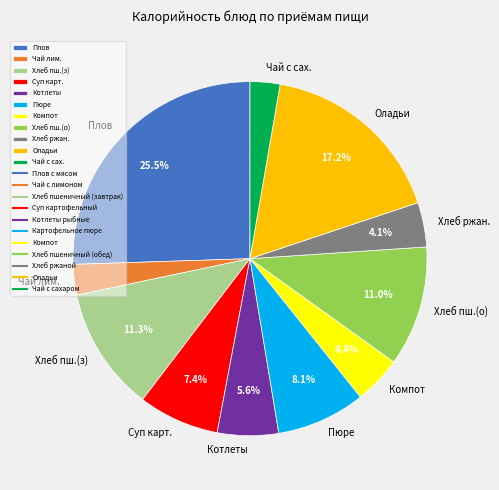

To the nearest percent, what is the average slice percentage?

9%